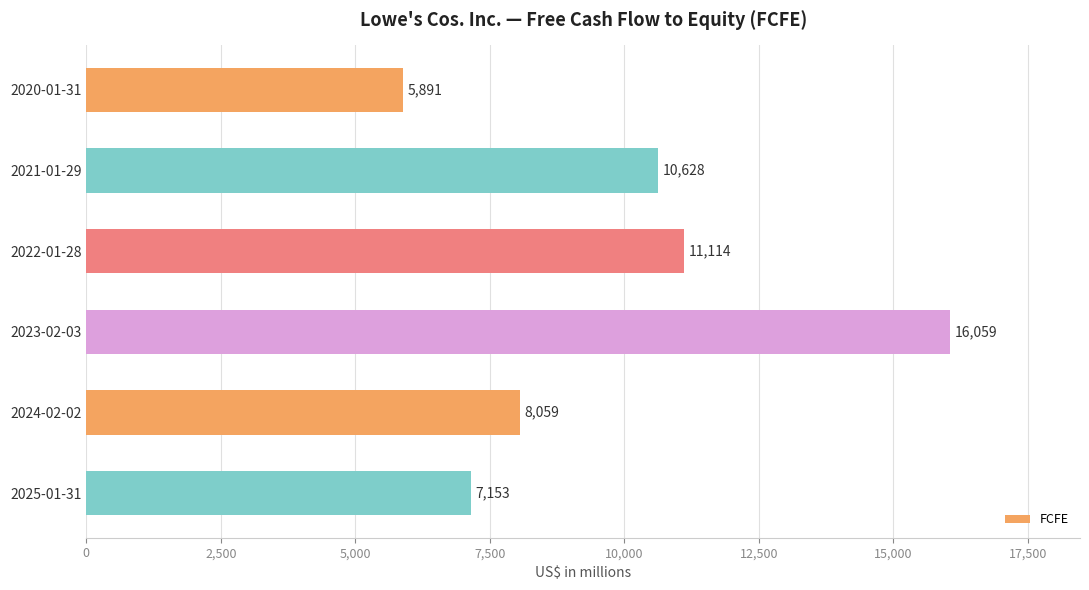

Where is the data nearest to the value 10975?

2022-01-28